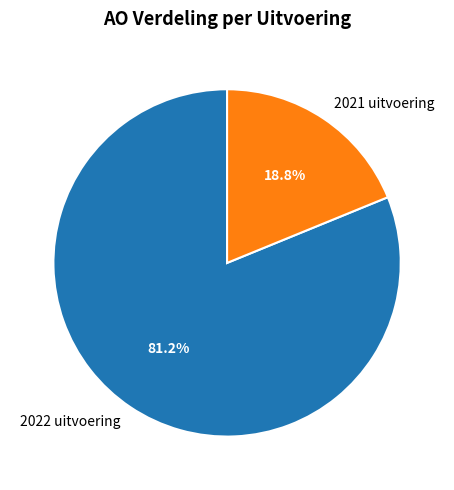

How many slices are in this pie chart?

2